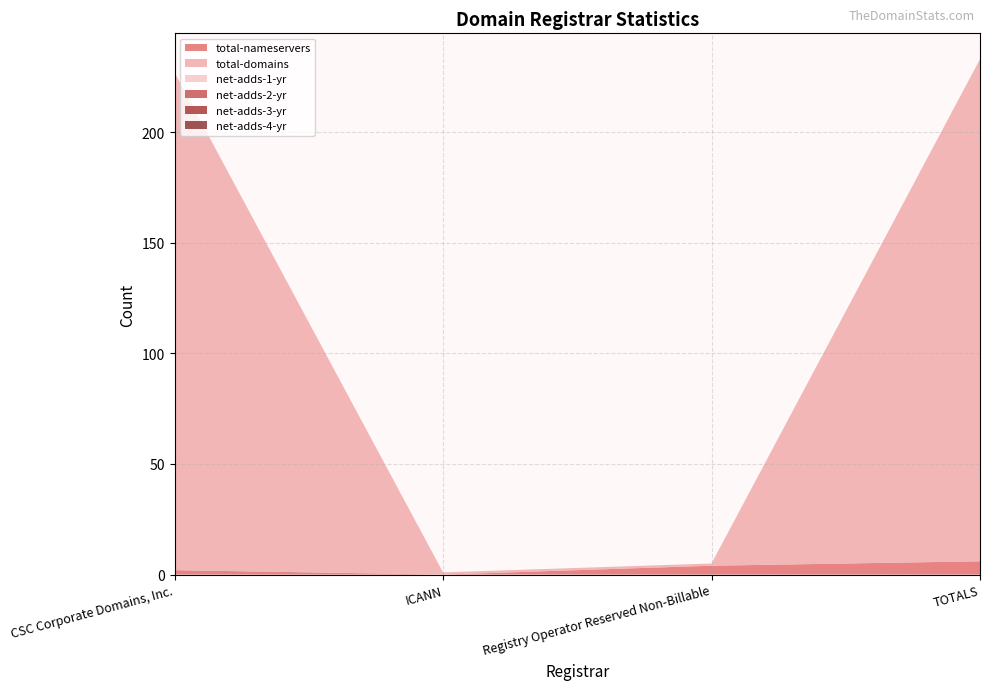

Reading right to left, transcribe all the data shown in this chart.

total-nameservers: TOTALS=6	Registry Operator Reserved Non-Billable=4	ICANN=0	CSC Corporate Domains, Inc.=2
total-domains: TOTALS=227	Registry Operator Reserved Non-Billable=1	ICANN=1	CSC Corporate Domains, Inc.=225
net-adds-1-yr: TOTALS=0	Registry Operator Reserved Non-Billable=0	ICANN=0	CSC Corporate Domains, Inc.=0
net-adds-2-yr: TOTALS=0	Registry Operator Reserved Non-Billable=0	ICANN=0	CSC Corporate Domains, Inc.=0
net-adds-3-yr: TOTALS=0	Registry Operator Reserved Non-Billable=0	ICANN=0	CSC Corporate Domains, Inc.=0
net-adds-4-yr: TOTALS=0	Registry Operator Reserved Non-Billable=0	ICANN=0	CSC Corporate Domains, Inc.=0